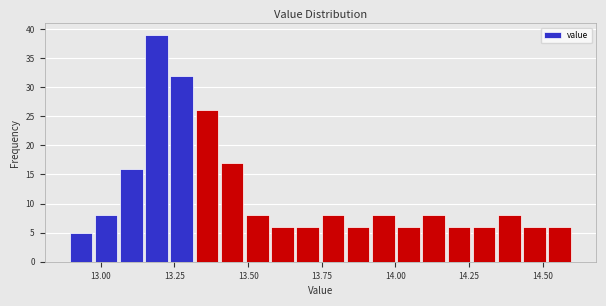

Read against the x-axis, roughly where is the centre of the tallest bar?

13.20